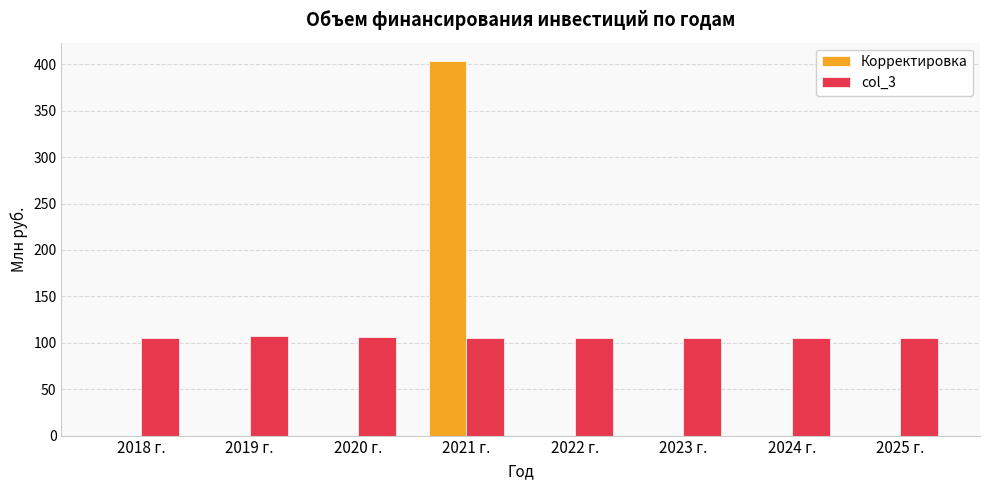

What is the sum of the col_3 values at 2018 г. and 2024 г.?

210.0